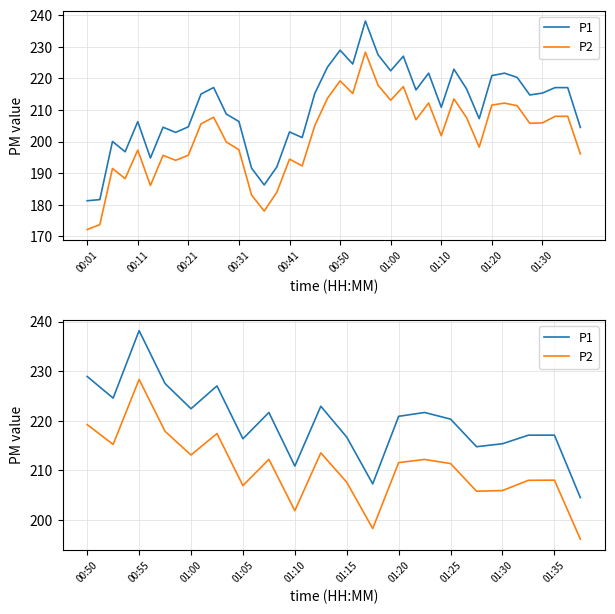

Which series has the largest total across all categories?

P1